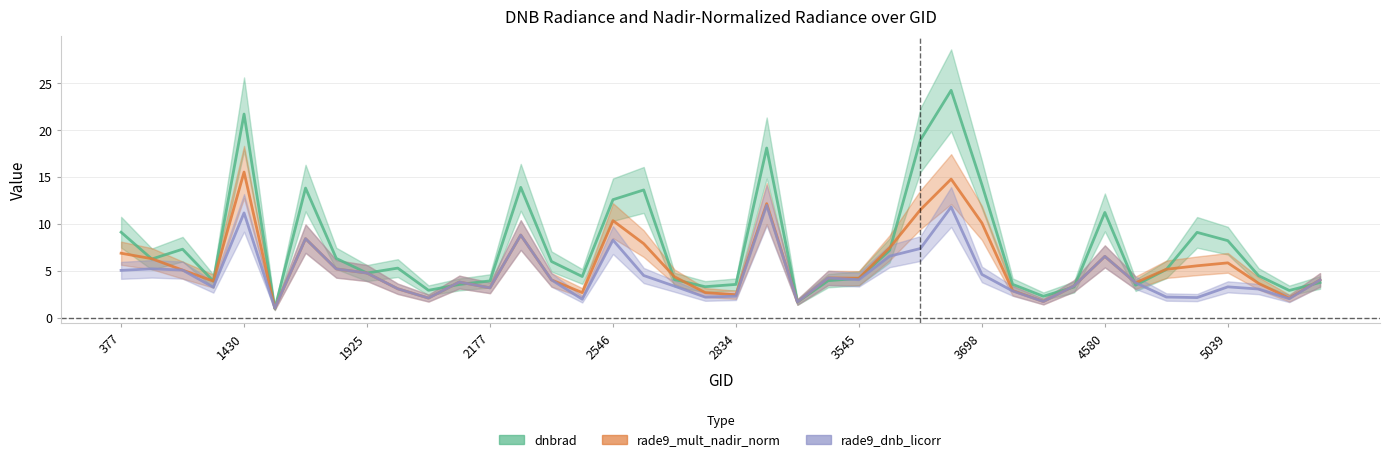

At which label does rade9_dnb_licorr first exceed 4?

377